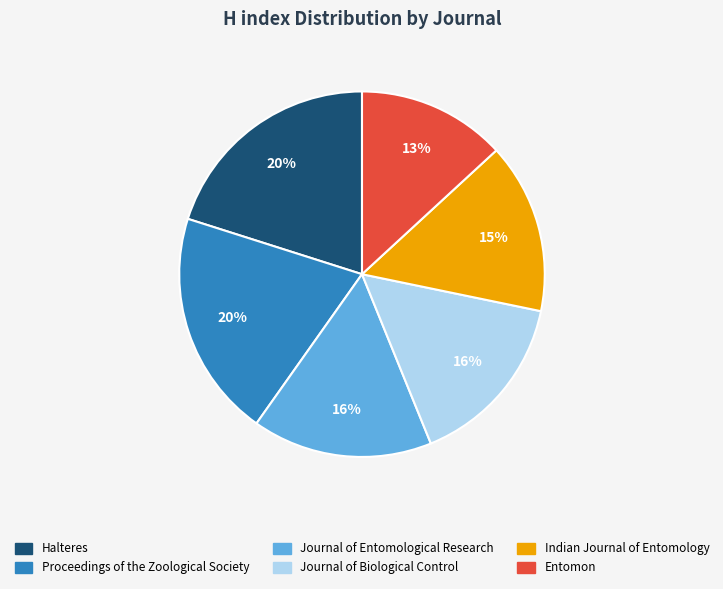

To the nearest percent, what percentage of the pie is Halteres?

20%